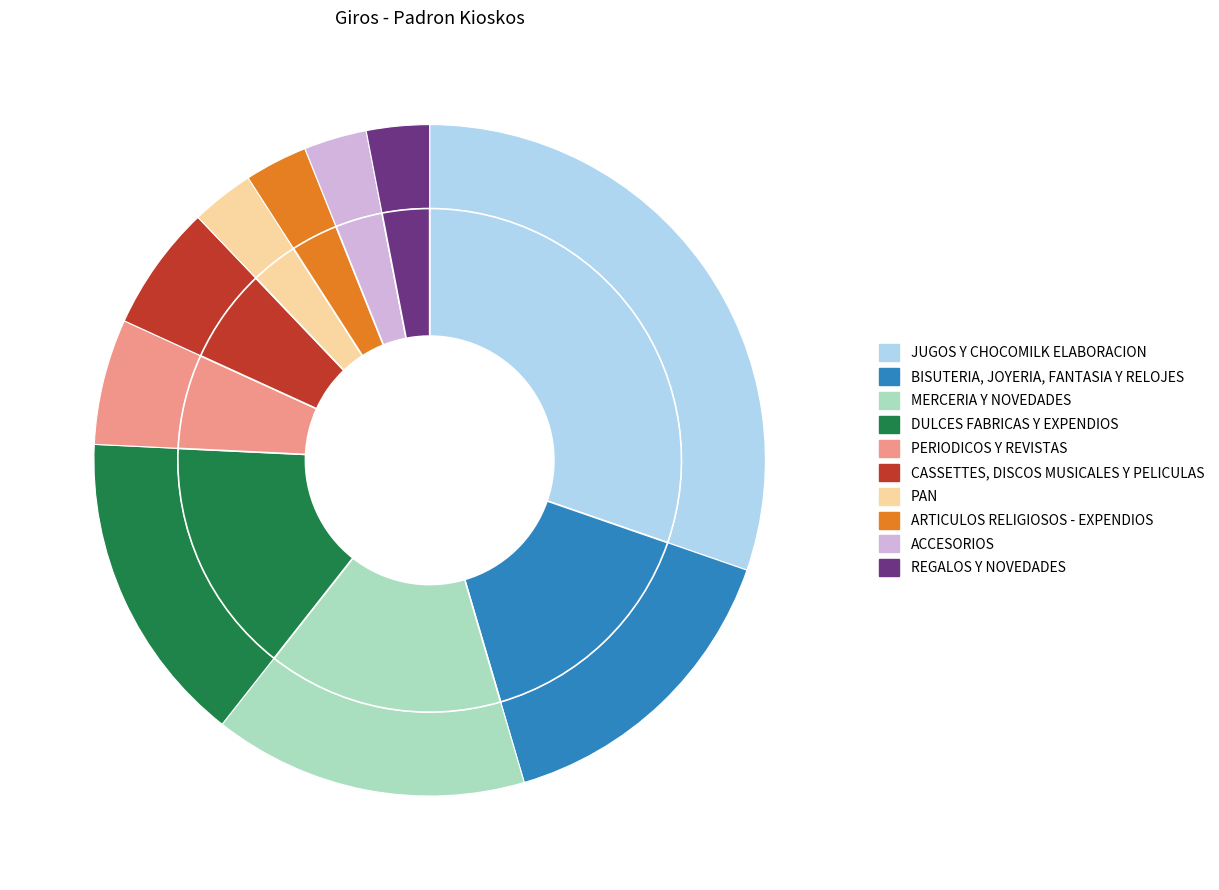

The PAN slice represents 15% of the pie. True or false?

False